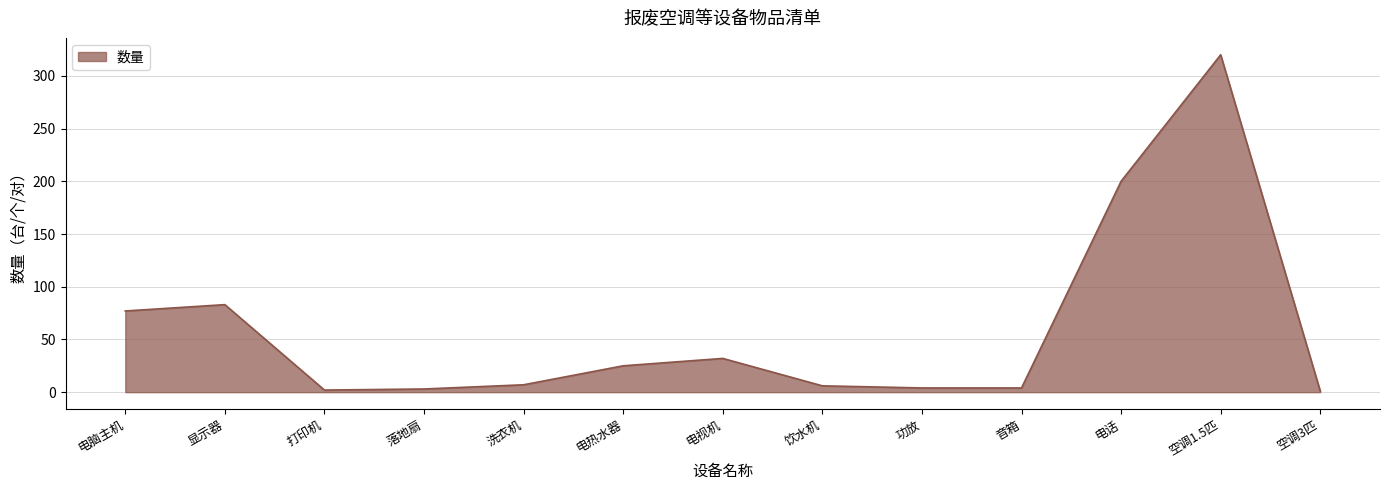

At which label is the value closest to 160?

电话